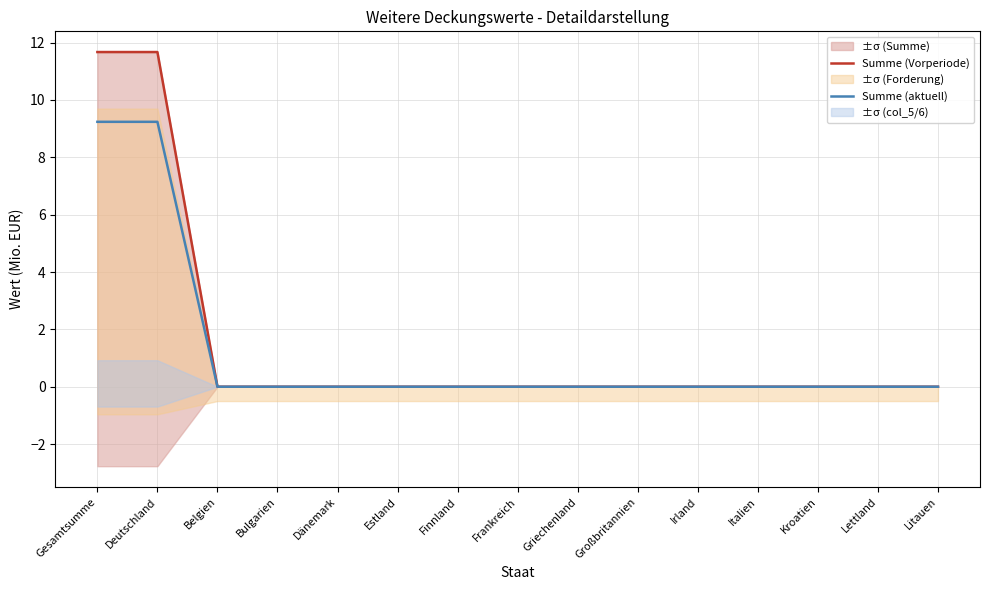

True or false: Summe (Vorperiode) and Summe (aktuell) intersect in this chart.

False